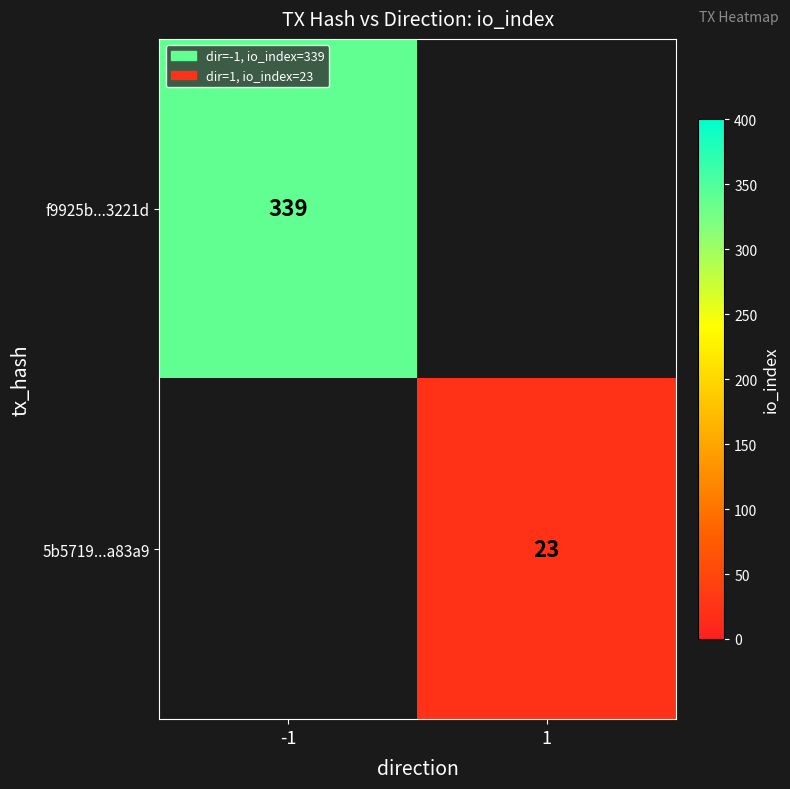

Which category has the highest value across all series?

-1